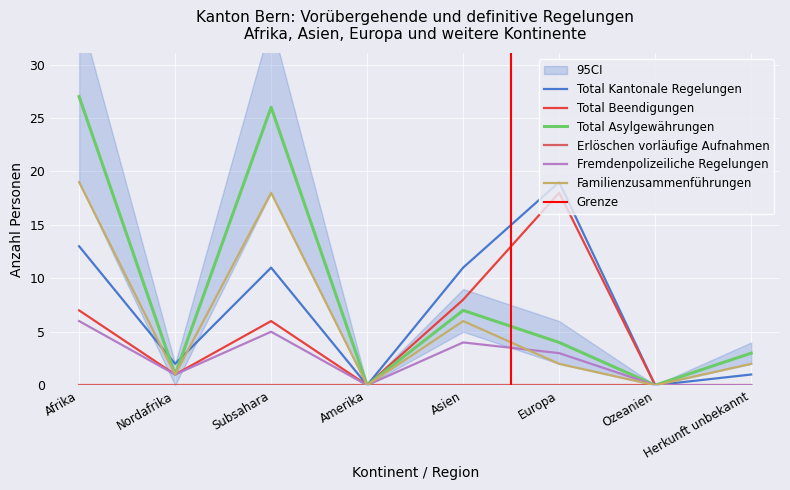

True or false: Total Beendigungen and Familienzusammenführungen cross at least once.

False